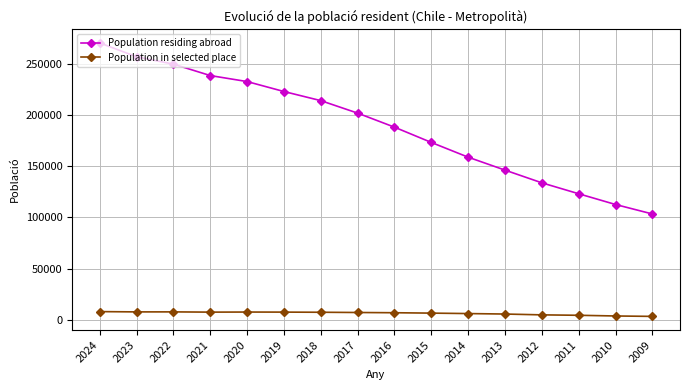

What is the value of the Population residing abroad point at the 10th from the left?

173050